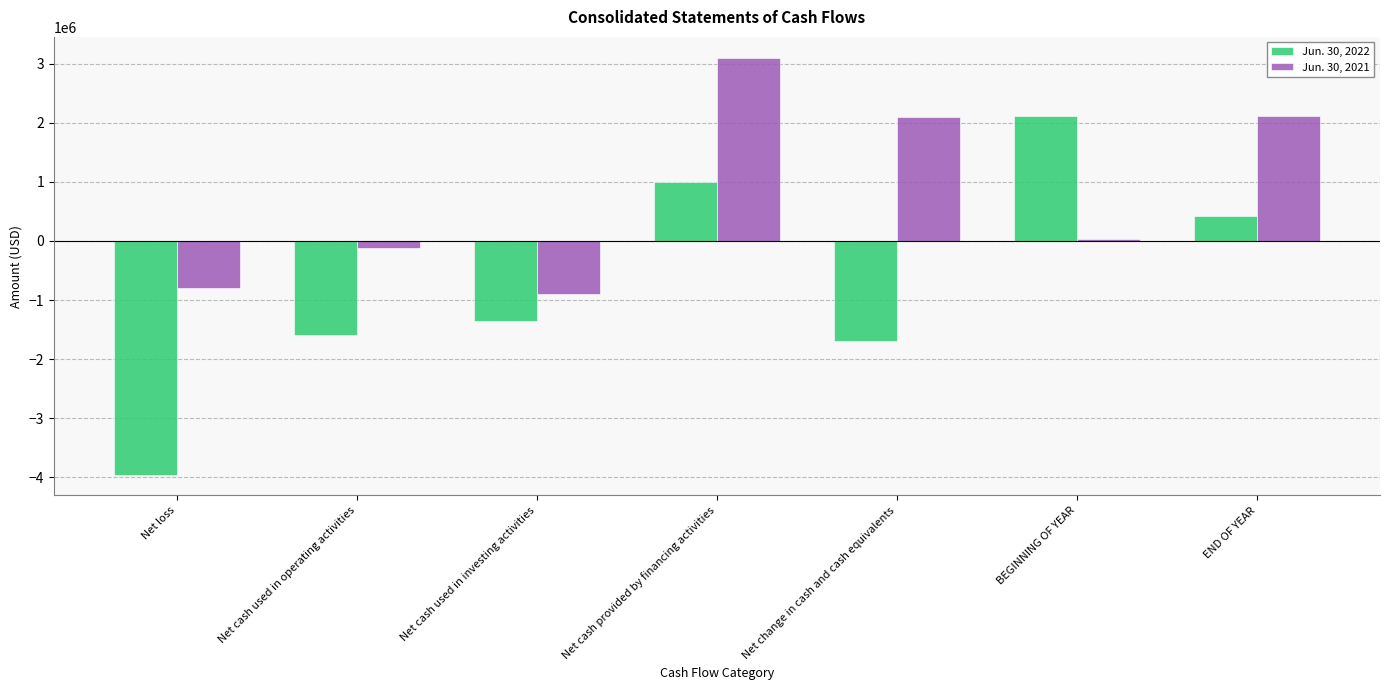

What is the label of the 2nd bar from the right?

BEGINNING OF YEAR